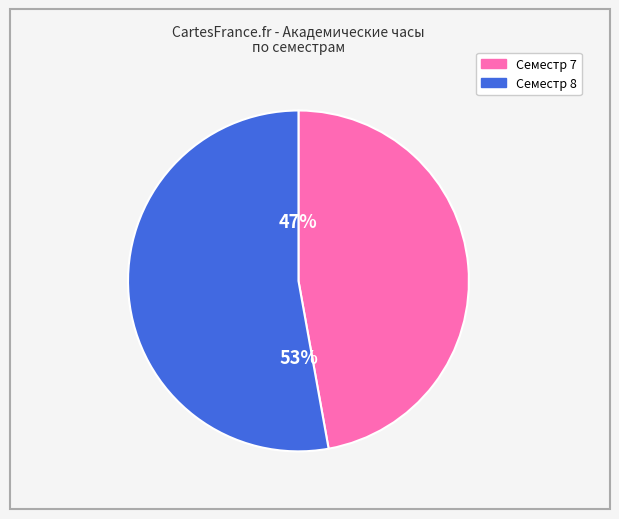

Rank the categories by value from lowest to highest.

Семестр 7, Семестр 8